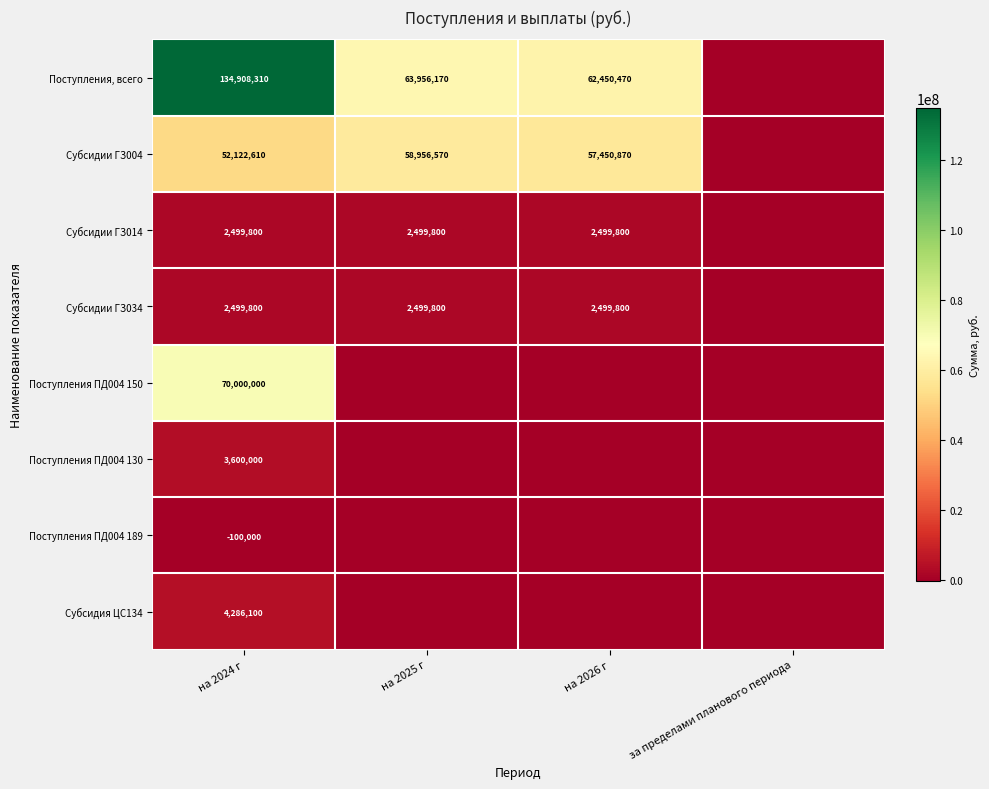

What is the spread (max minus min) of values at на 2026 г?

62450470